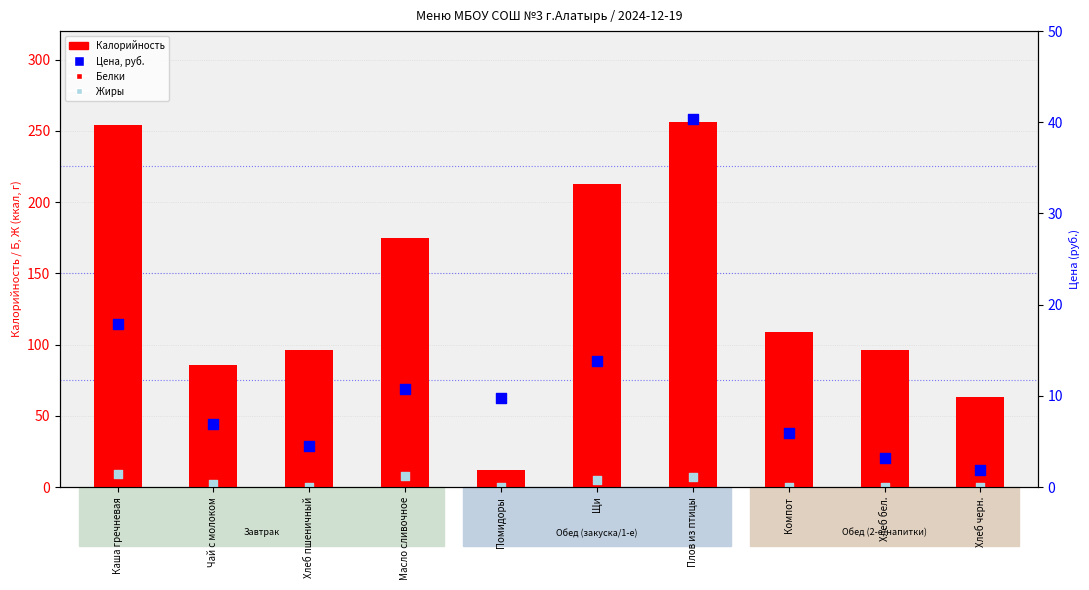

Which series has the largest total across all categories?

Калорийность